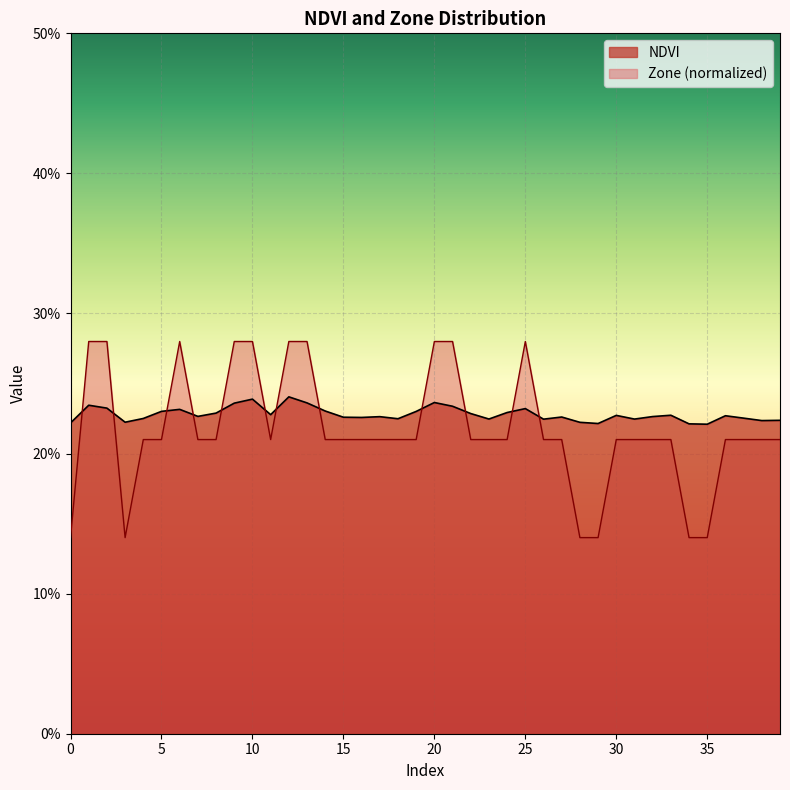

Which series ends up on top after the final intersection of Zone and NDVI?

NDVI